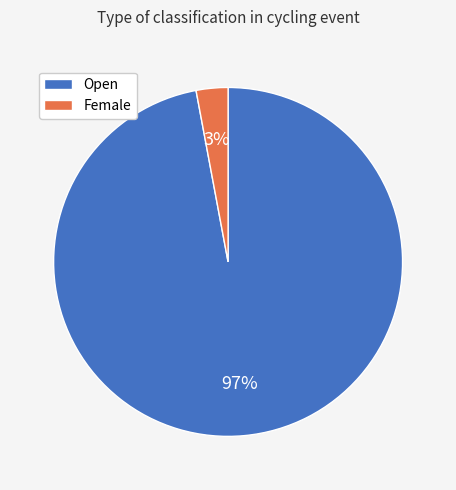

Rank the categories by value from highest to lowest.

Open, Female